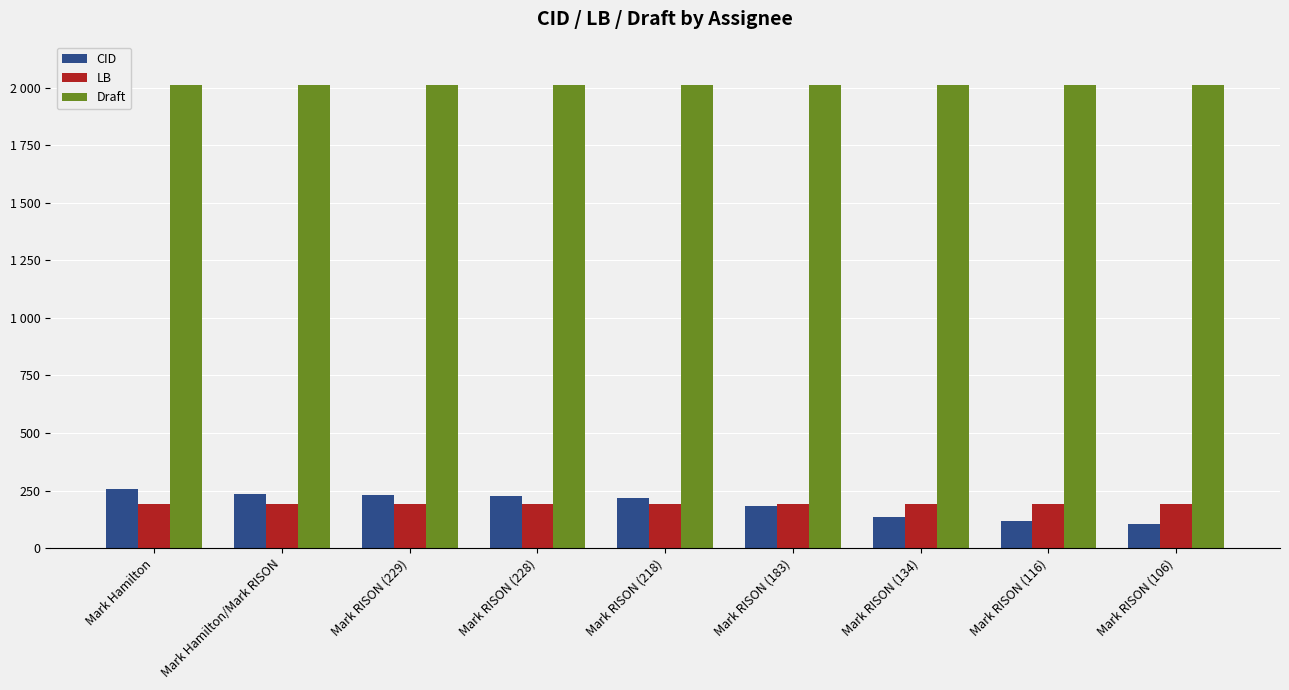

Reading left to right, extract all data points from this chart.

CID: Mark Hamilton=257	Mark Hamilton/Mark RISON=234	Mark RISON (229)=229	Mark RISON (228)=228	Mark RISON (218)=218	Mark RISON (183)=183	Mark RISON (134)=134	Mark RISON (116)=116	Mark RISON (106)=106
LB: Mark Hamilton=193	Mark Hamilton/Mark RISON=193	Mark RISON (229)=193	Mark RISON (228)=193	Mark RISON (218)=193	Mark RISON (183)=193	Mark RISON (134)=193	Mark RISON (116)=193	Mark RISON (106)=193
Draft: Mark Hamilton=2012	Mark Hamilton/Mark RISON=2012	Mark RISON (229)=2012	Mark RISON (228)=2012	Mark RISON (218)=2012	Mark RISON (183)=2012	Mark RISON (134)=2012	Mark RISON (116)=2012	Mark RISON (106)=2012